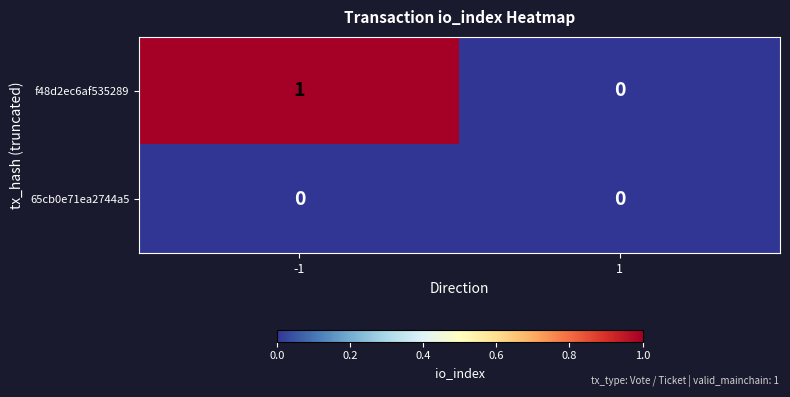

At -1, list the series in order from smallest to largest.

65cb0e71ea2744a5, f48d2ec6af535289